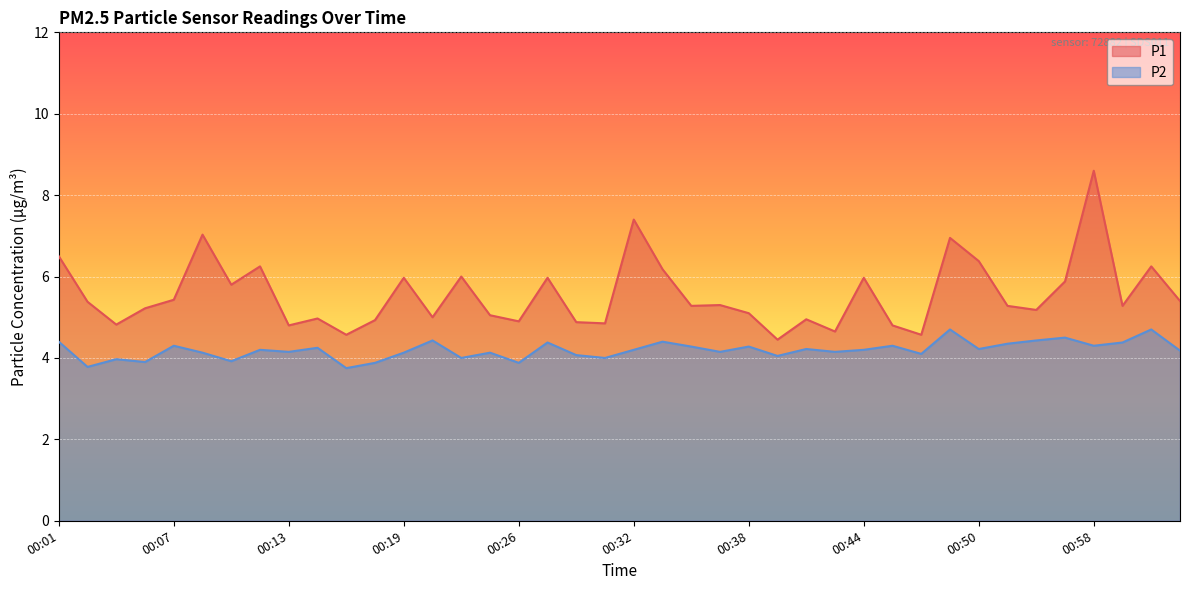

List the series in order of their overall mean, highest first.

P1, P2